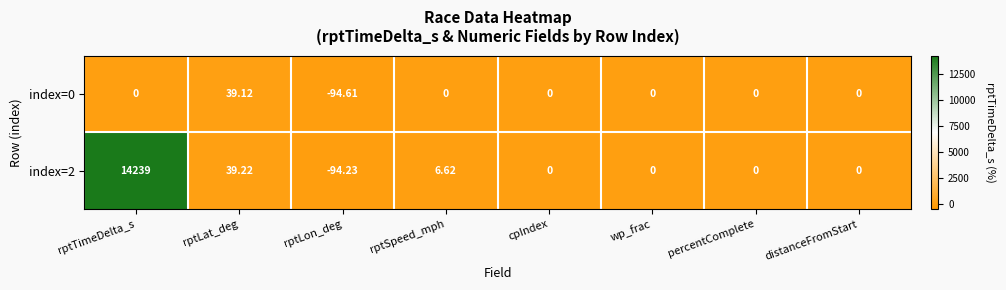

At which category is the sum across all series the highest?

rptTimeDelta_s